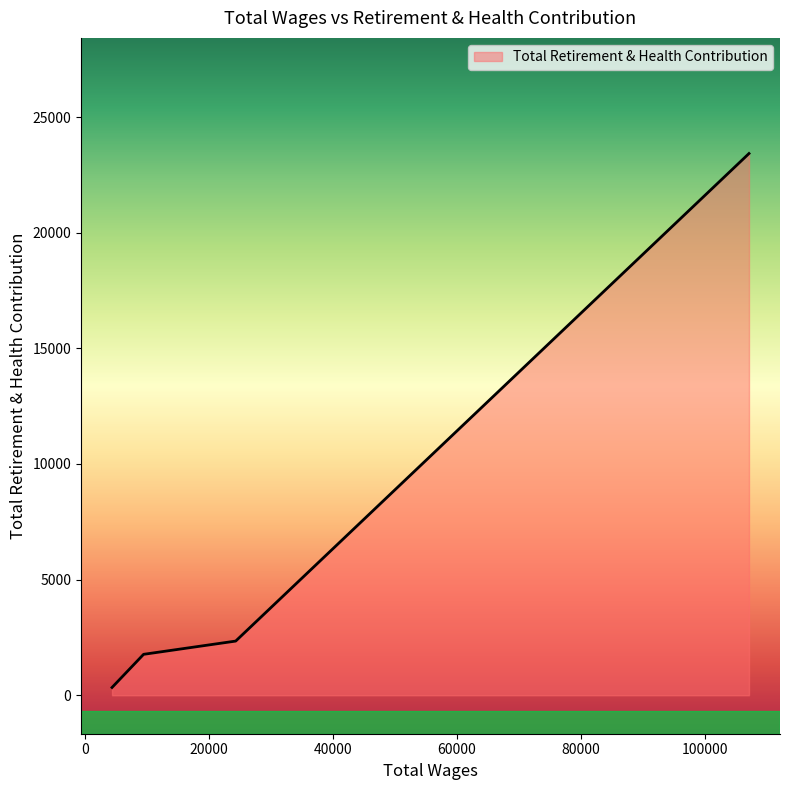

What is the sum of all values?

27875